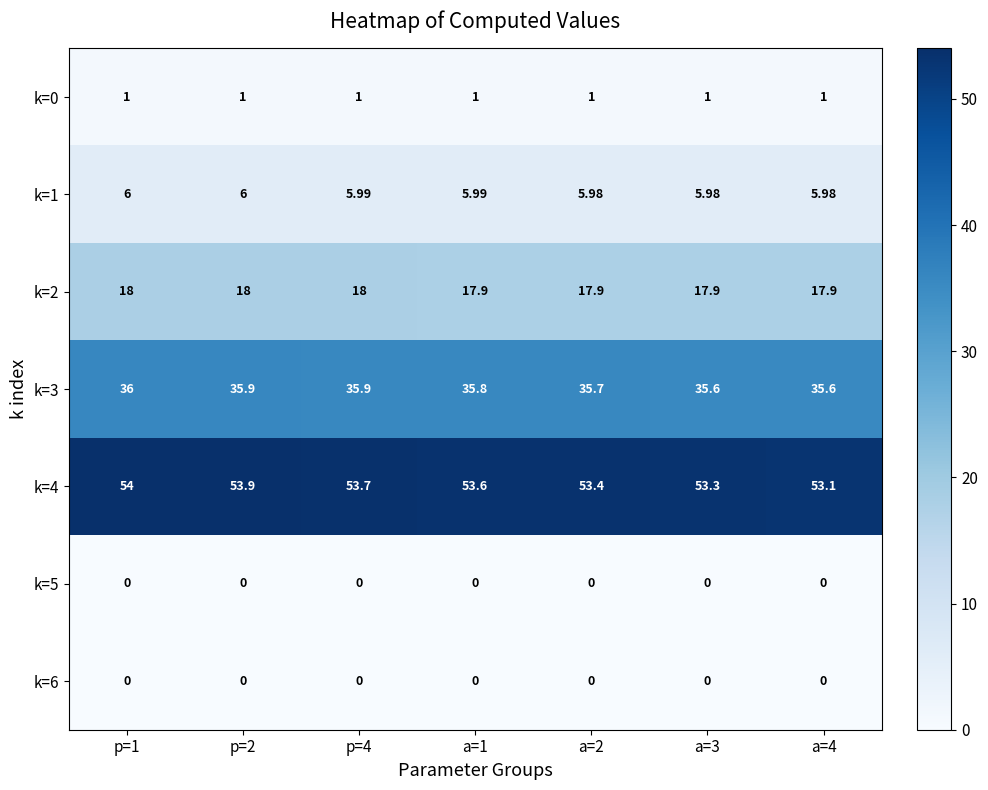

Is the value of k=5 at p=1 greater than the value of k=3 at a=3?

No